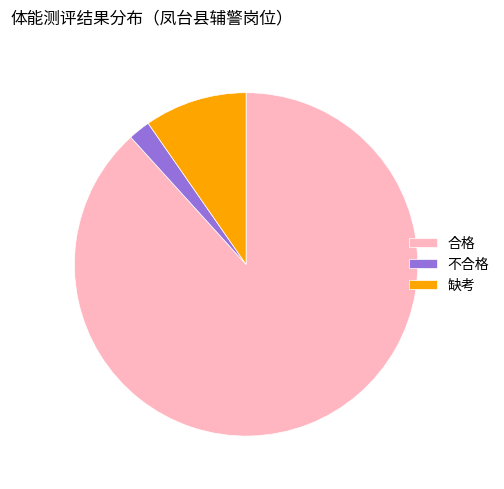

Between 缺考 and 不合格, which is larger?

缺考